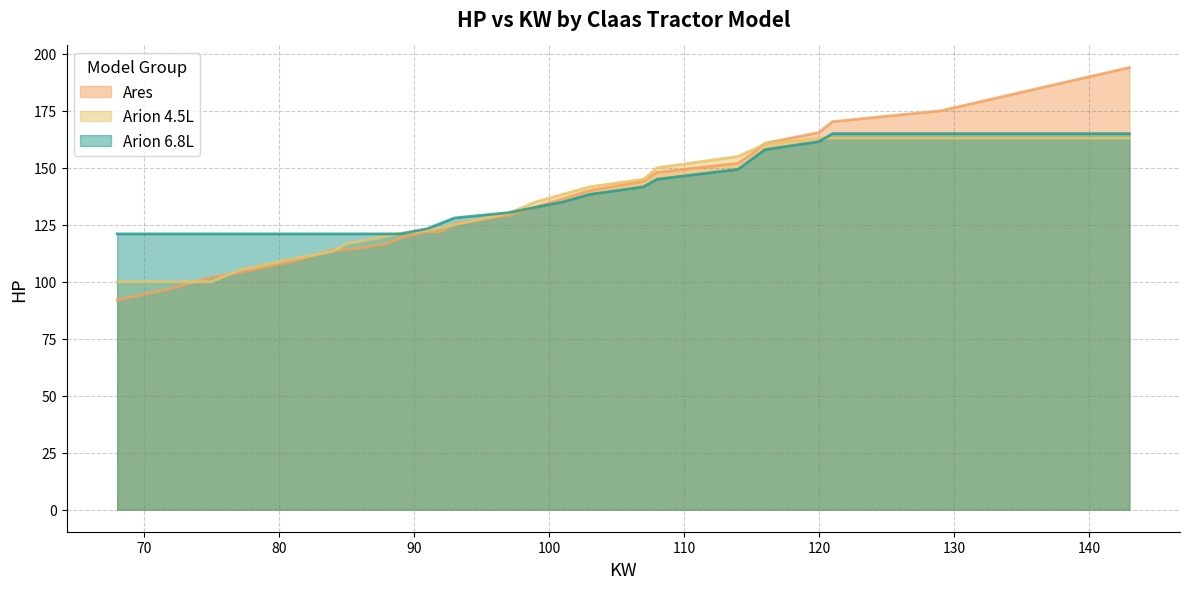

What is the maximum value shown in the chart?

194.0